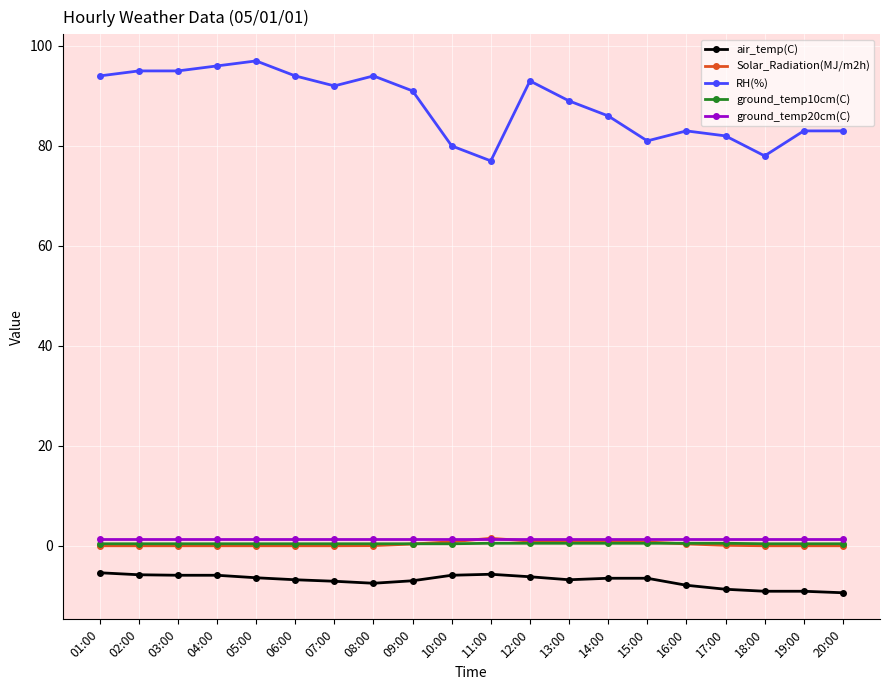

Is it true that RH(%) equals 93.0 at 12:00?

True